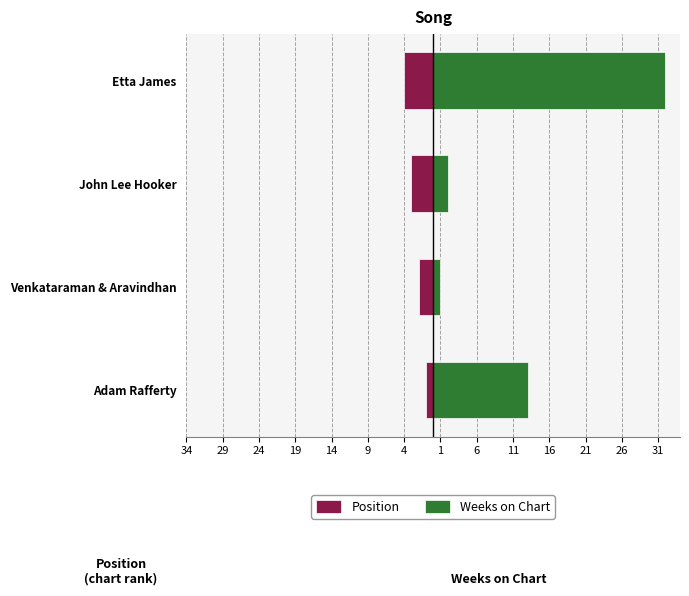

What are all the series names shown in the legend?

Position, Weeks on Chart